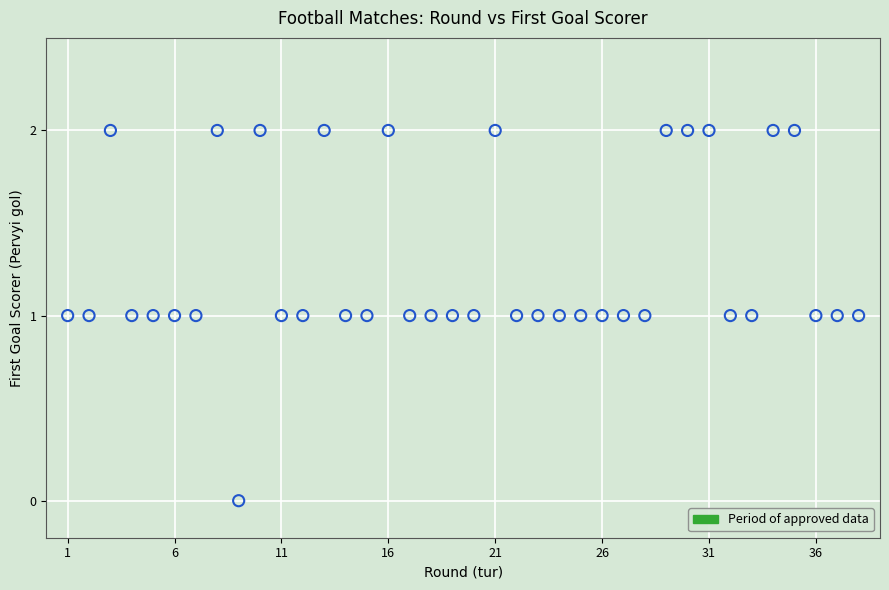

What is the range of X values (max minus min)?

37